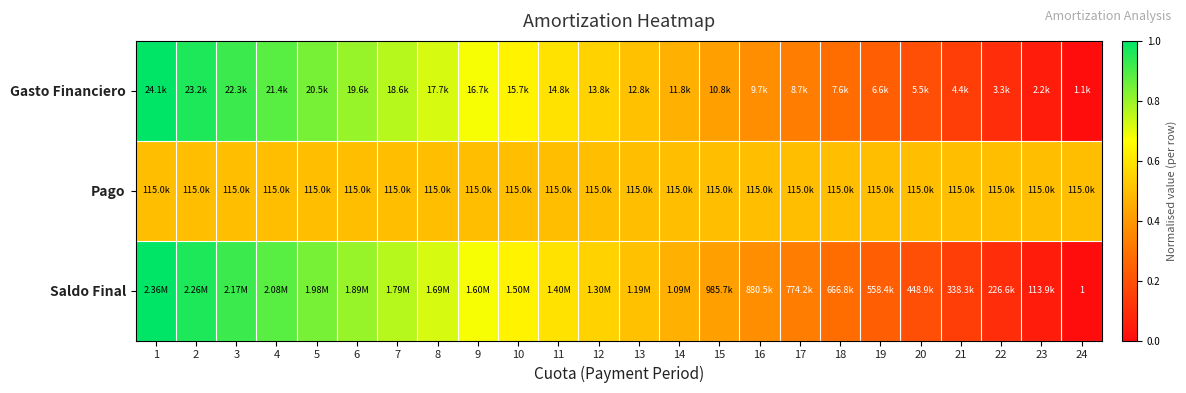

Which has a higher value, 24 or 21?

21